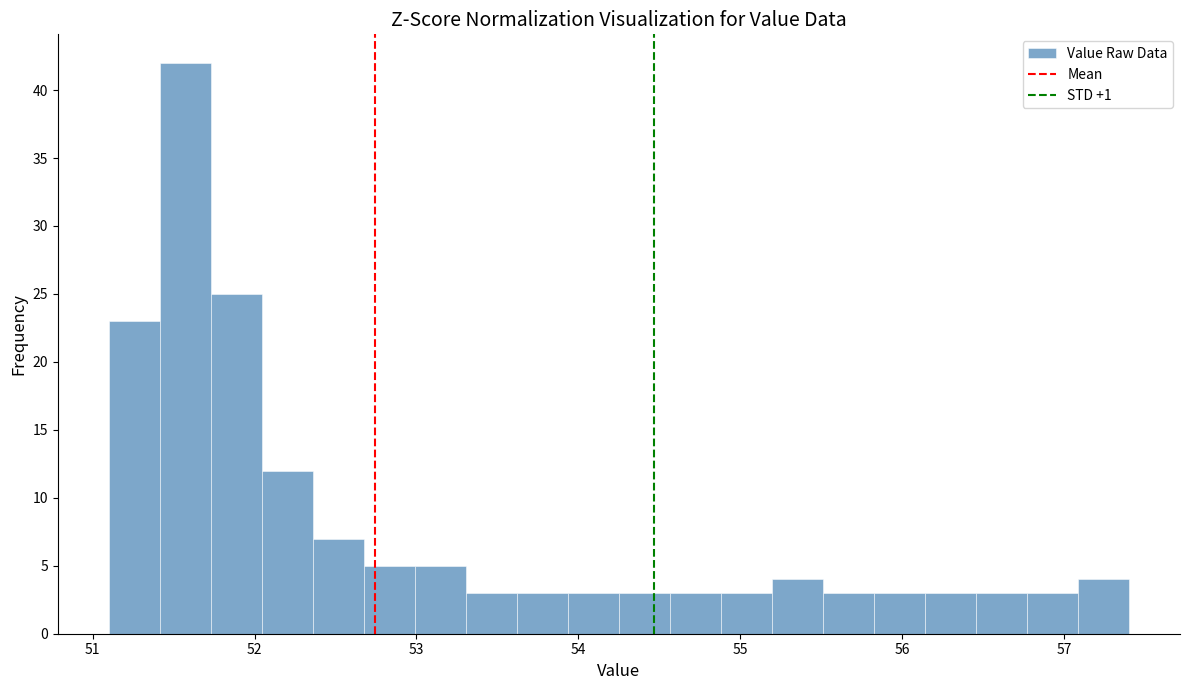

Read against the x-axis, roughly where is the centre of the tallest bar?

51.6